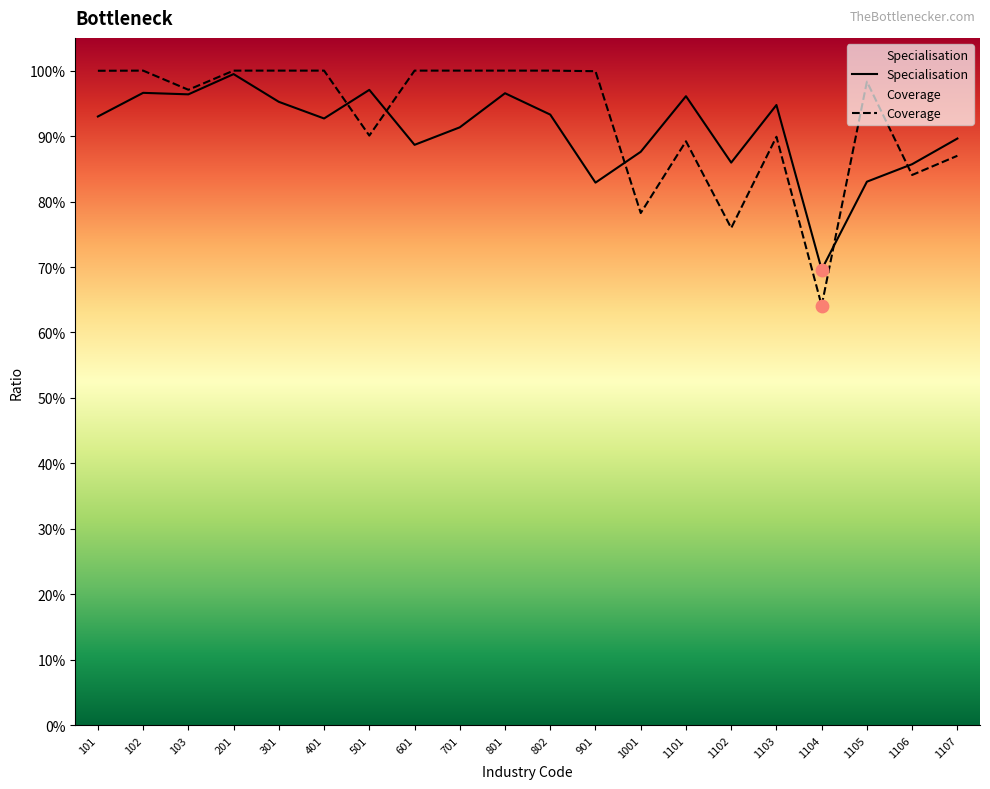

What is the total value across all series at 101?

1.9